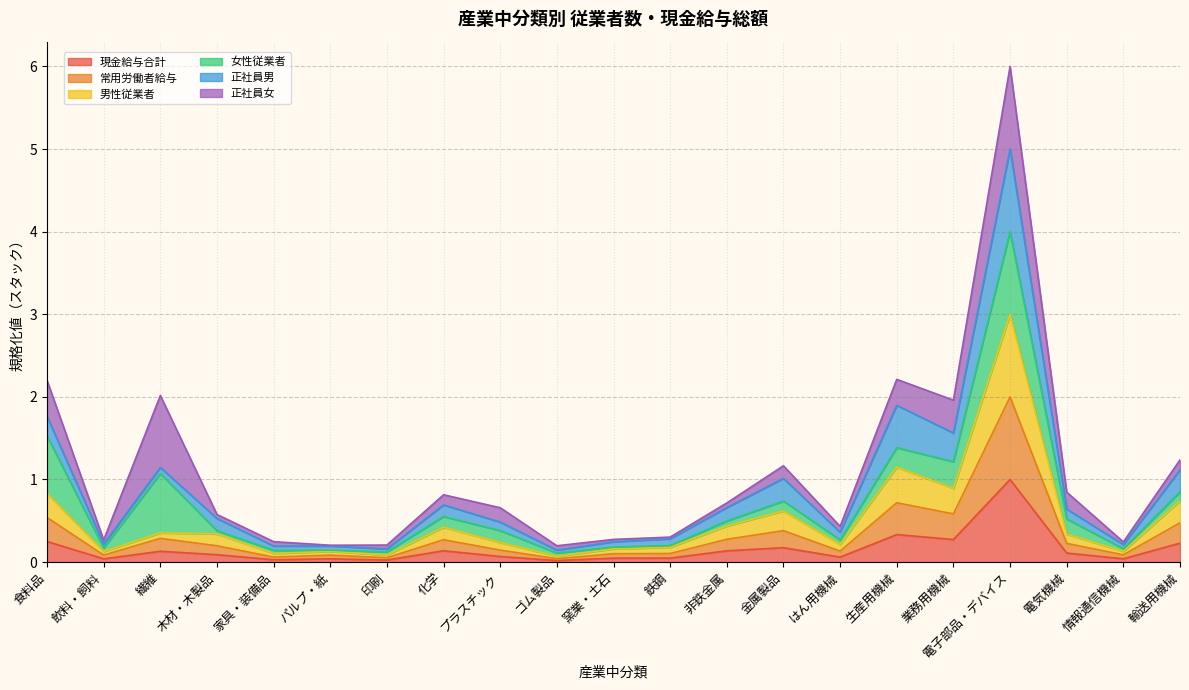

Is the value of 現金給与合計 at 電気機械 greater than the value of 男性従業者 at 木材・木製品?

No